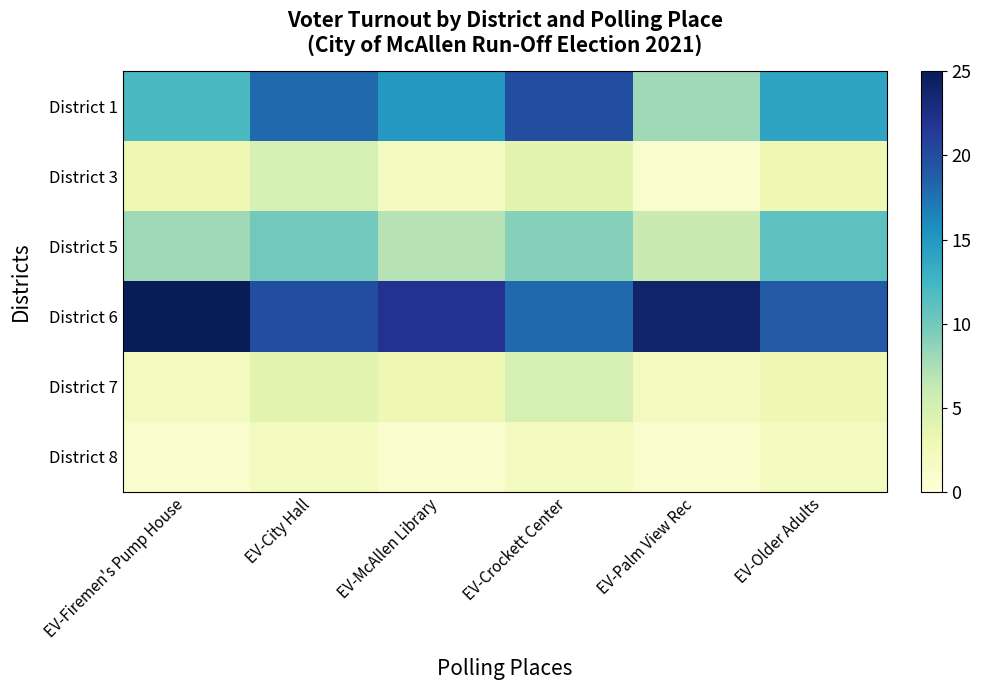

What is the total value across all series at EV-McAllen Library?

50